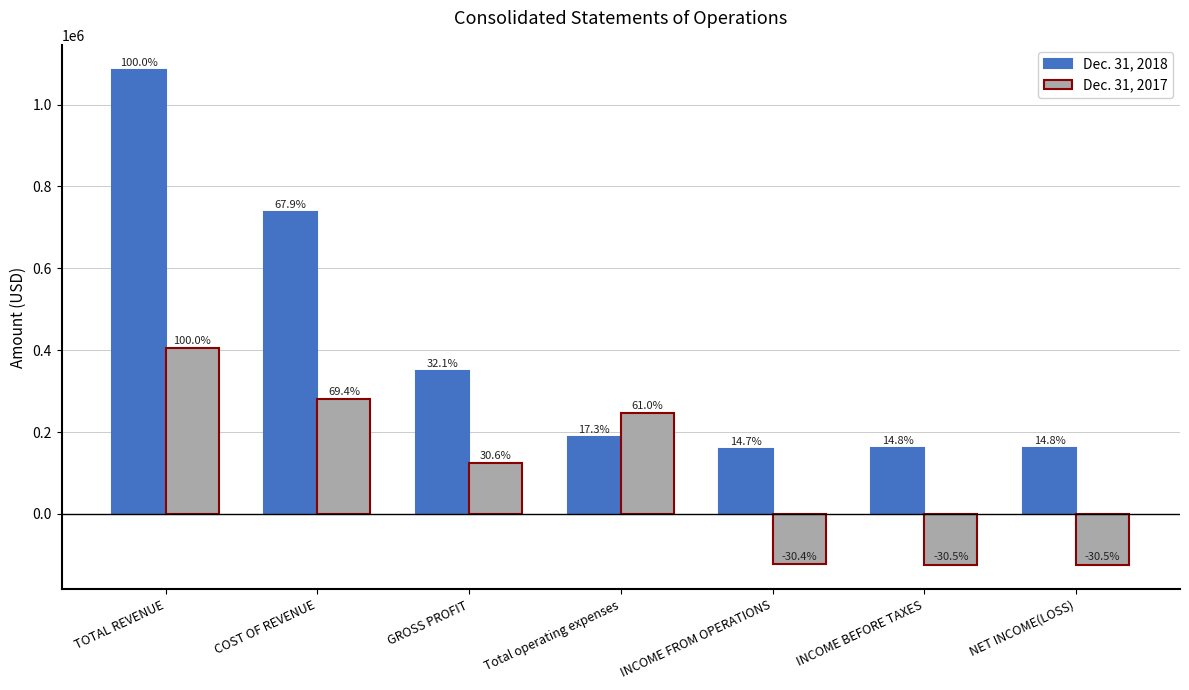

At which label does Dec. 31, 2017 first exceed 123943?

TOTAL REVENUE